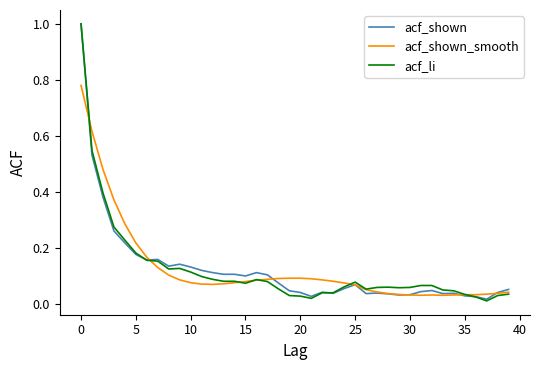

How many lines are shown in the chart?

3